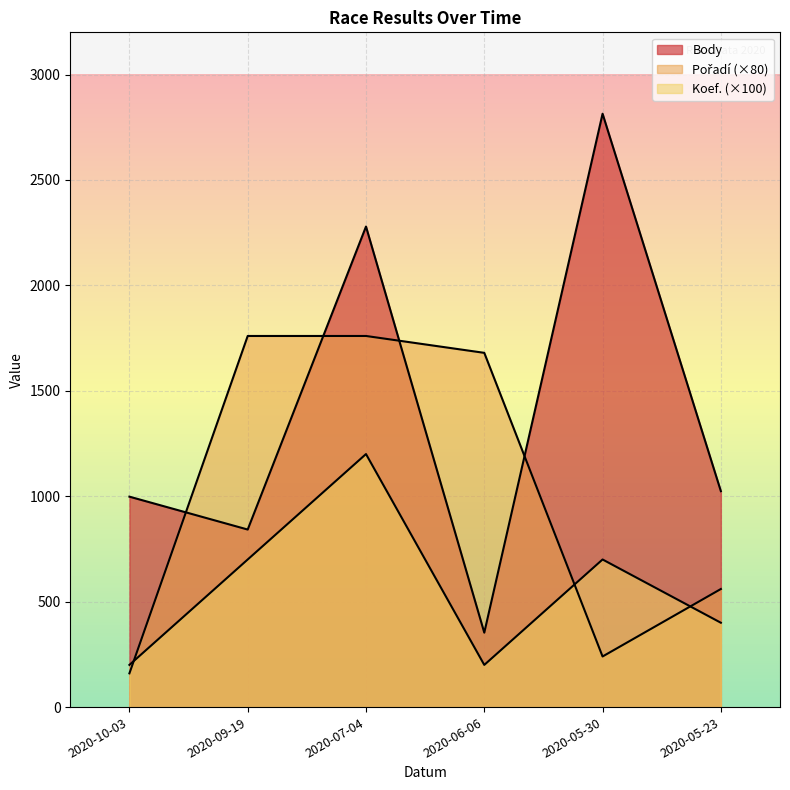

What is the spread (max minus min) of values at 2020-05-23?

624